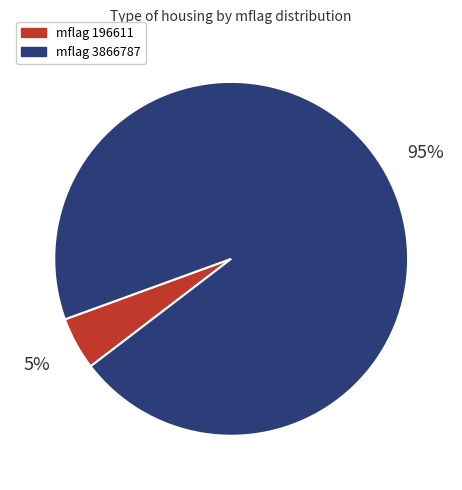

What percentage is the mflag 196611 slice, to the nearest percent?

5%